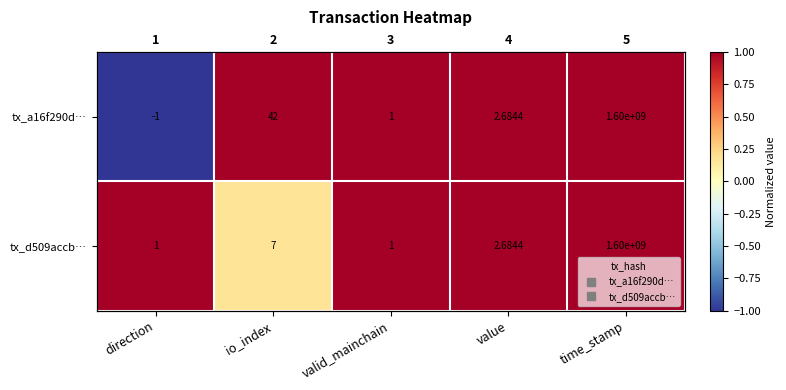

The value of tx_a16f290d… at time_stamp is 1.0. True or false?

True